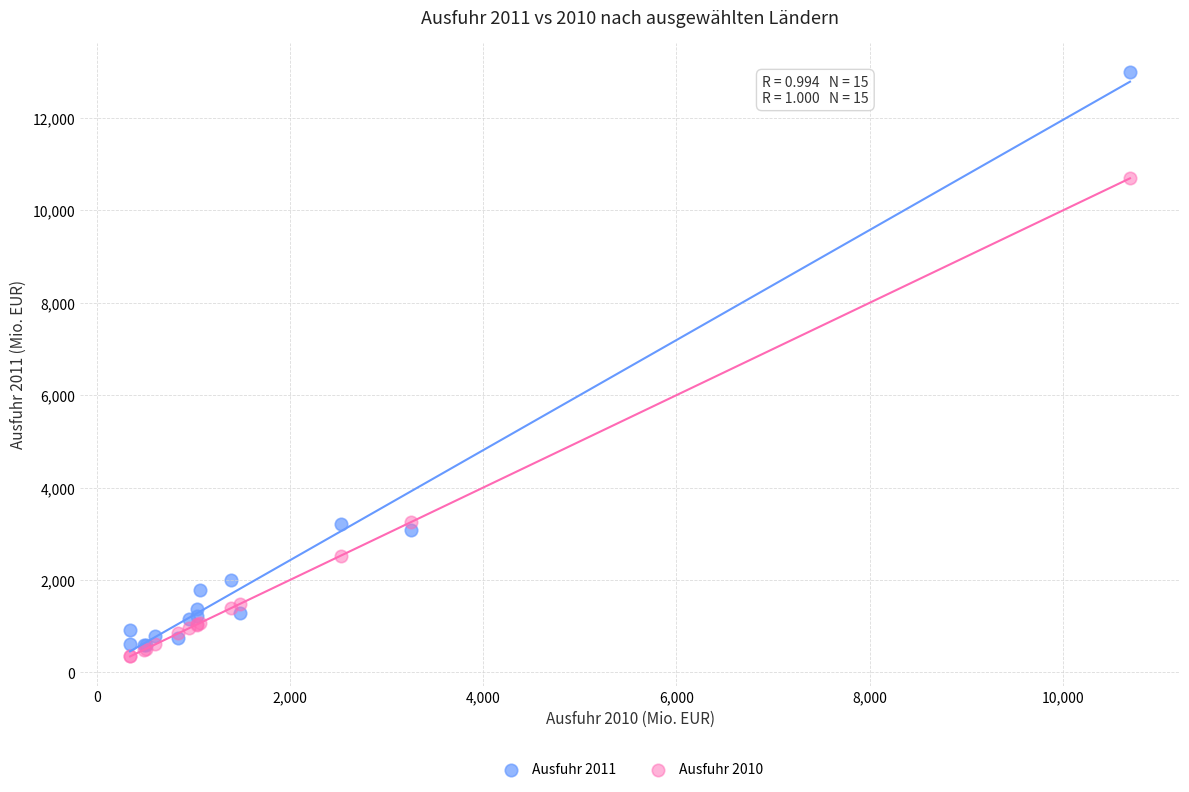

What are all the series names shown in the legend?

Ausfuhr 2011, Ausfuhr 2010